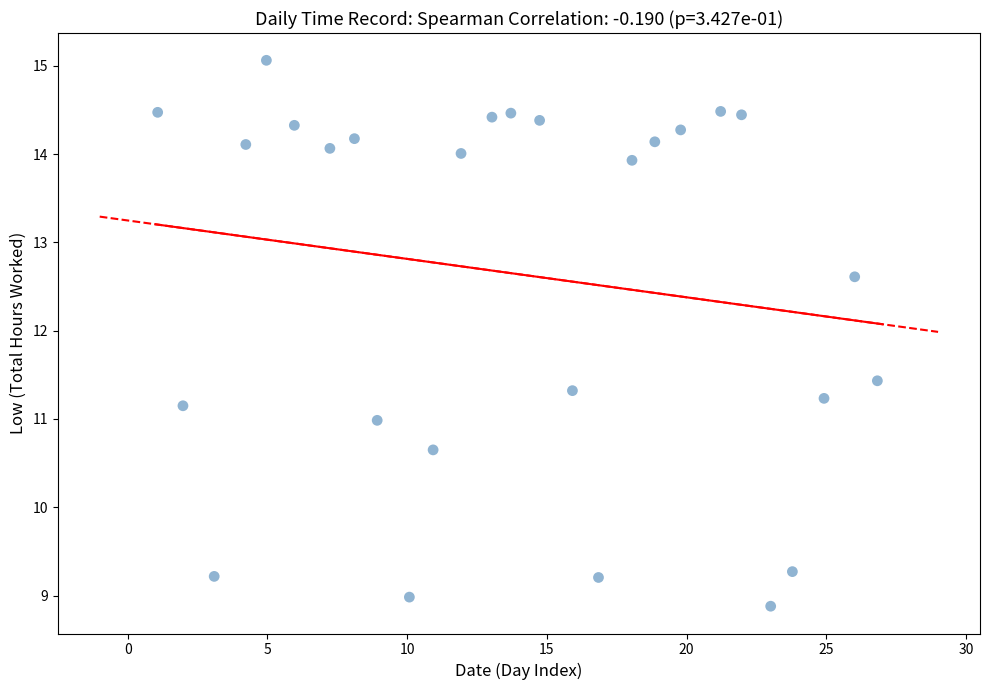

What is the range of Y values (max minus min)?

6.2